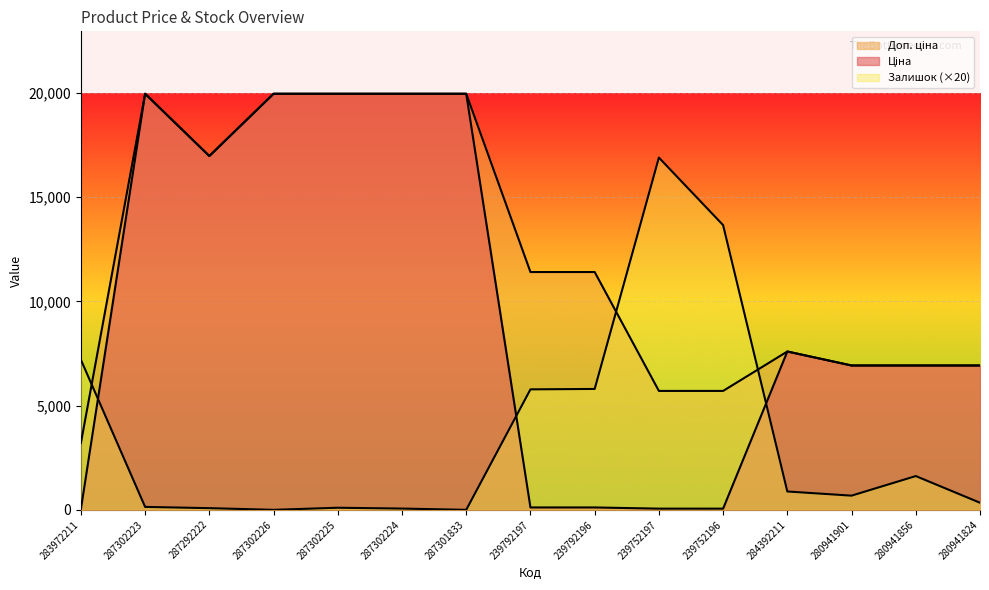

Which category has the highest value in the Ціна series?

287302223